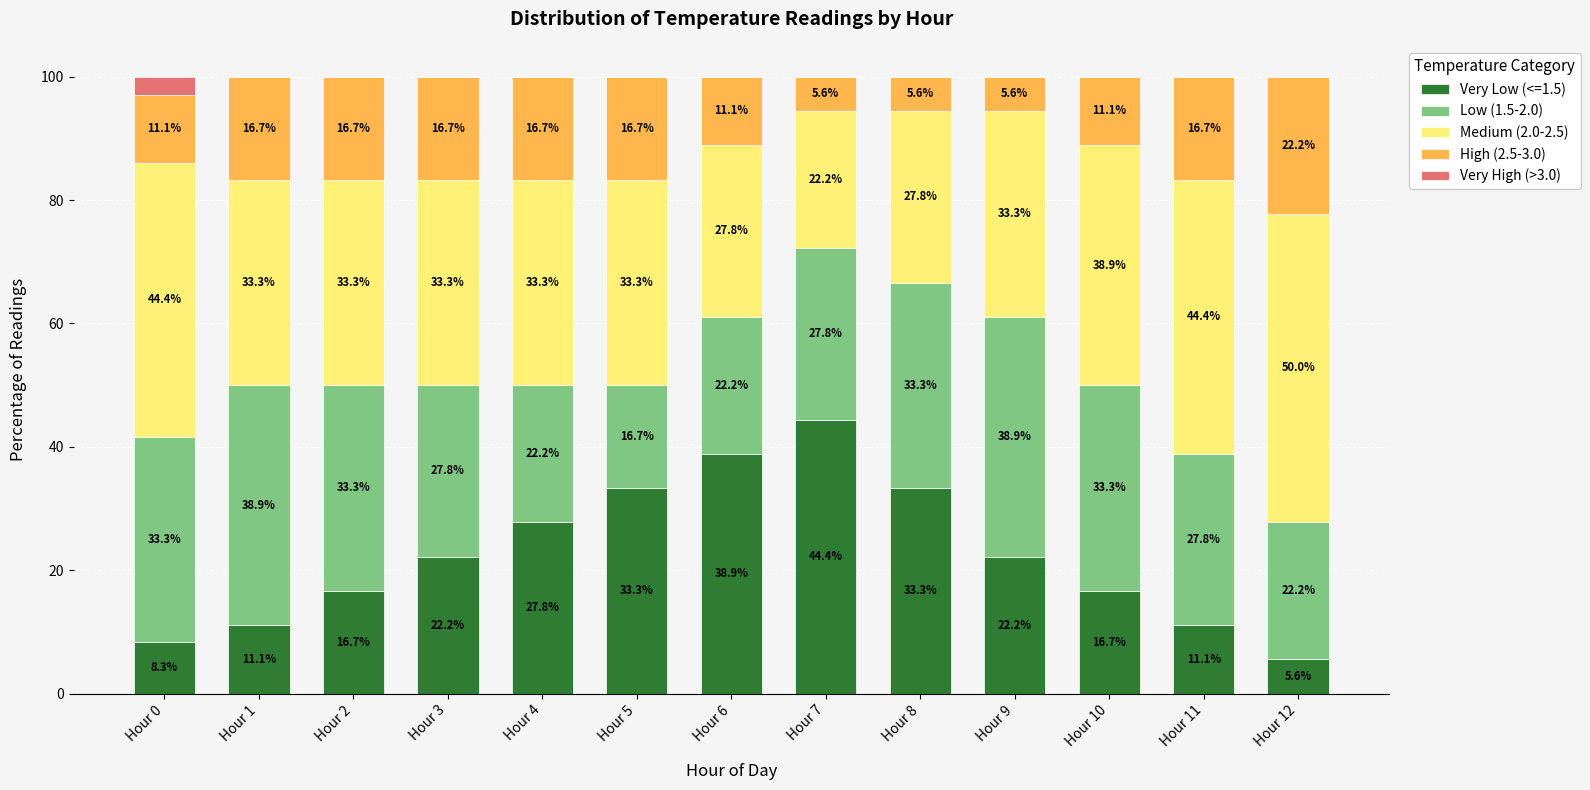

At which label does Very Low (<=1.5) first exceed 22?

Hour 3